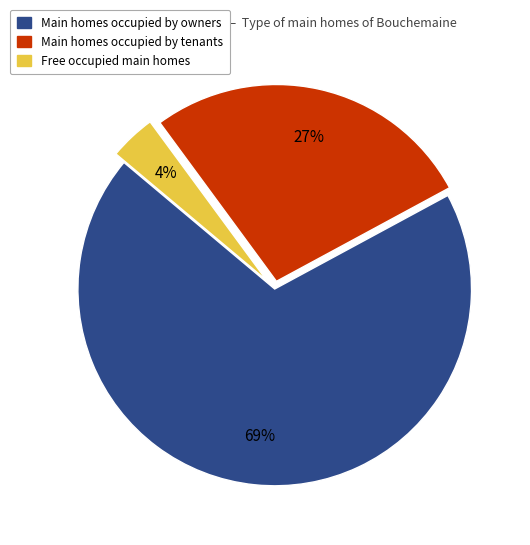

How many segments does this pie chart have?

3